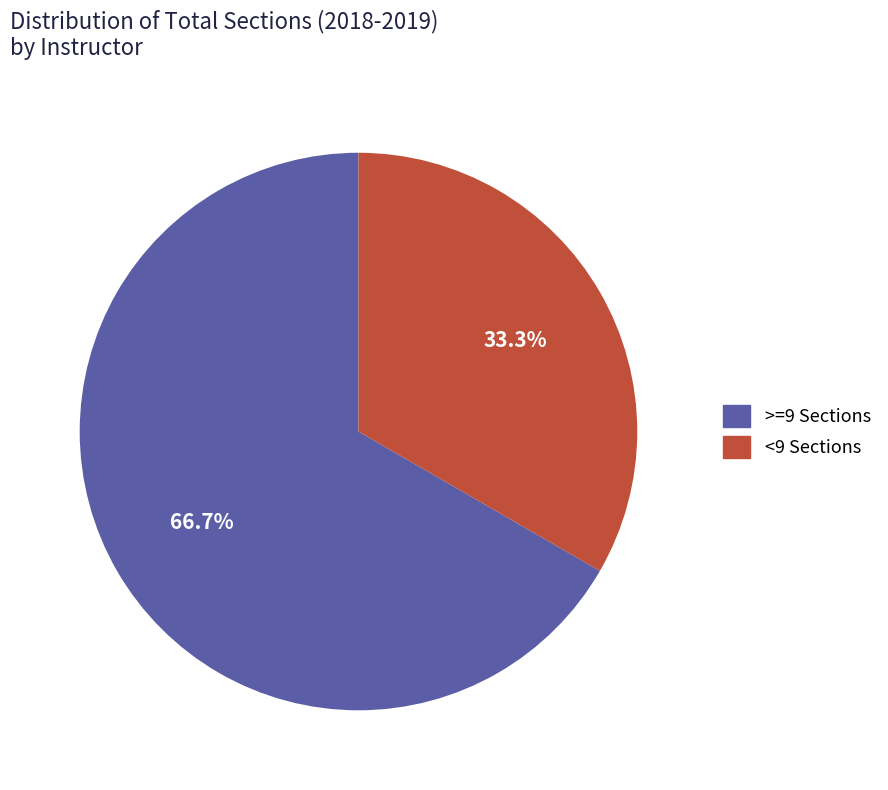

Is there any slice that represents more than half of the pie?

Yes